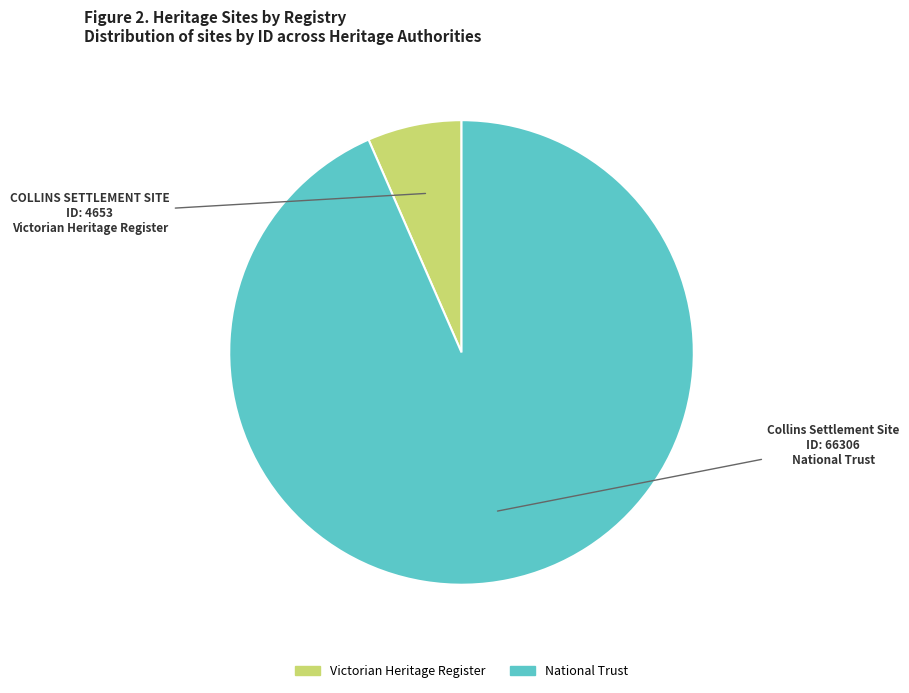

Does any single category account for the majority?

Yes